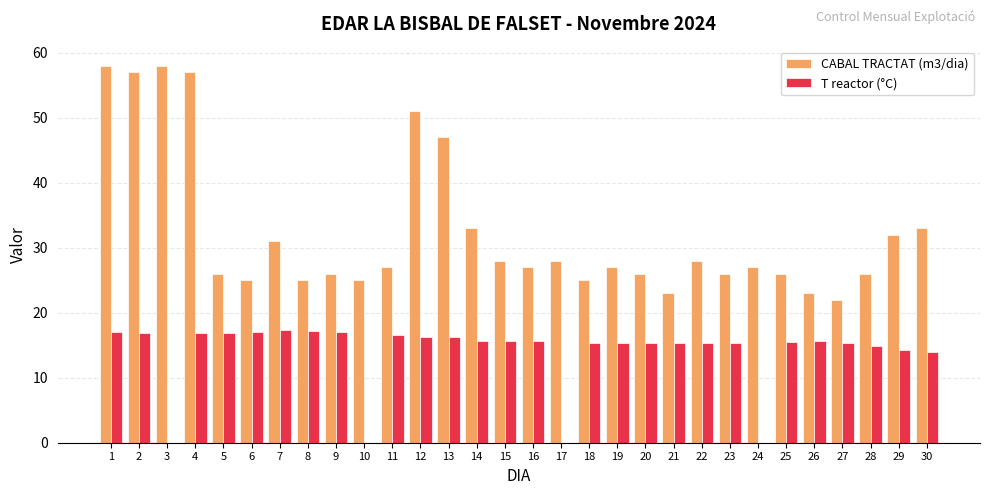

What is the maximum value shown in the chart?

58.0